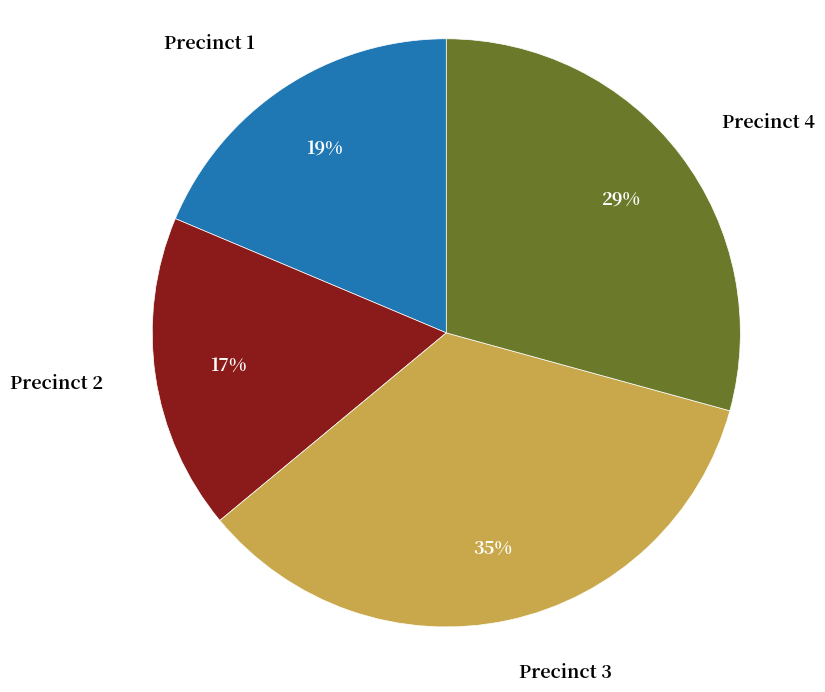

To the nearest percent, what is the combined percentage of Precinct 4 and Precinct 3?

64%